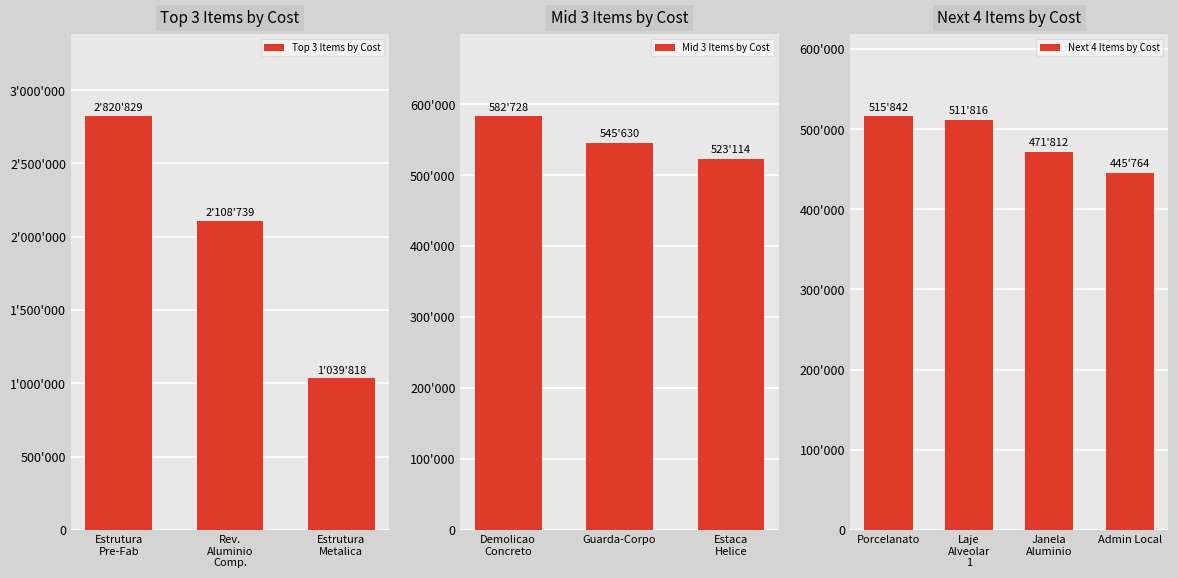

How many data points are less than 545629?

5